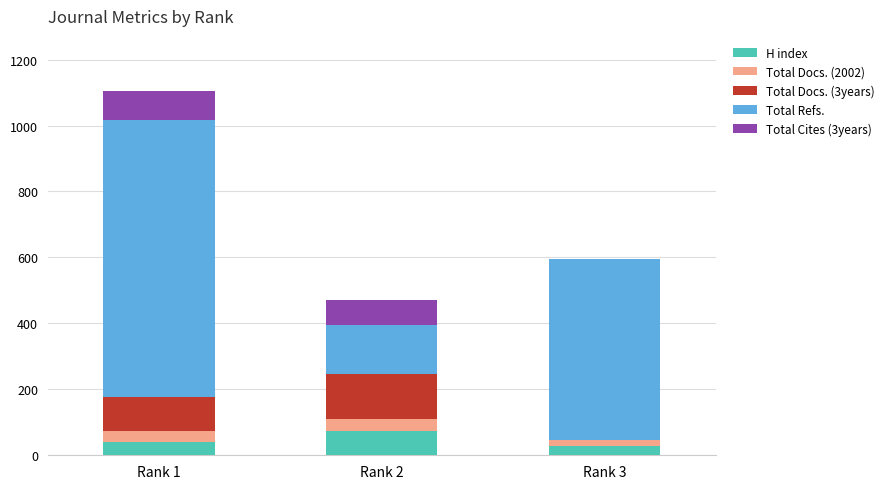

At which category is the sum across all series the highest?

Rank 1